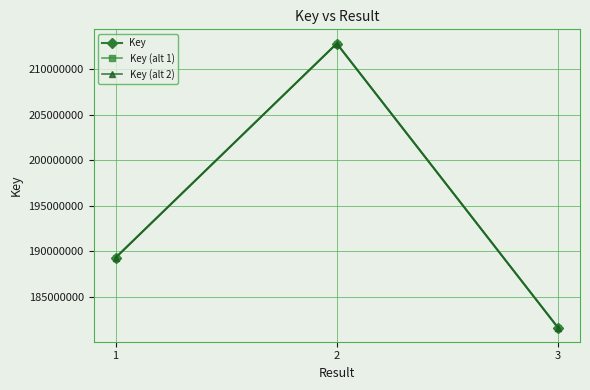

What is the minimum value shown in the chart?

181642615.5